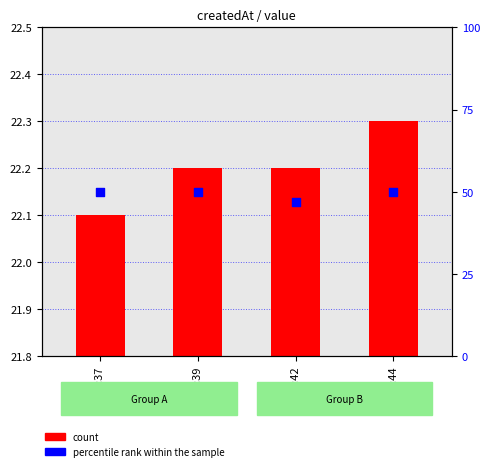

What is the ratio of the value at T20:39 to the value at T20:44?

1.0